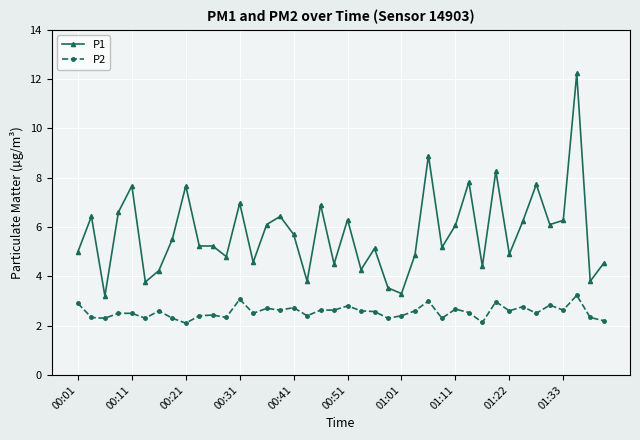

What is the average value of the P2 series?

2.6